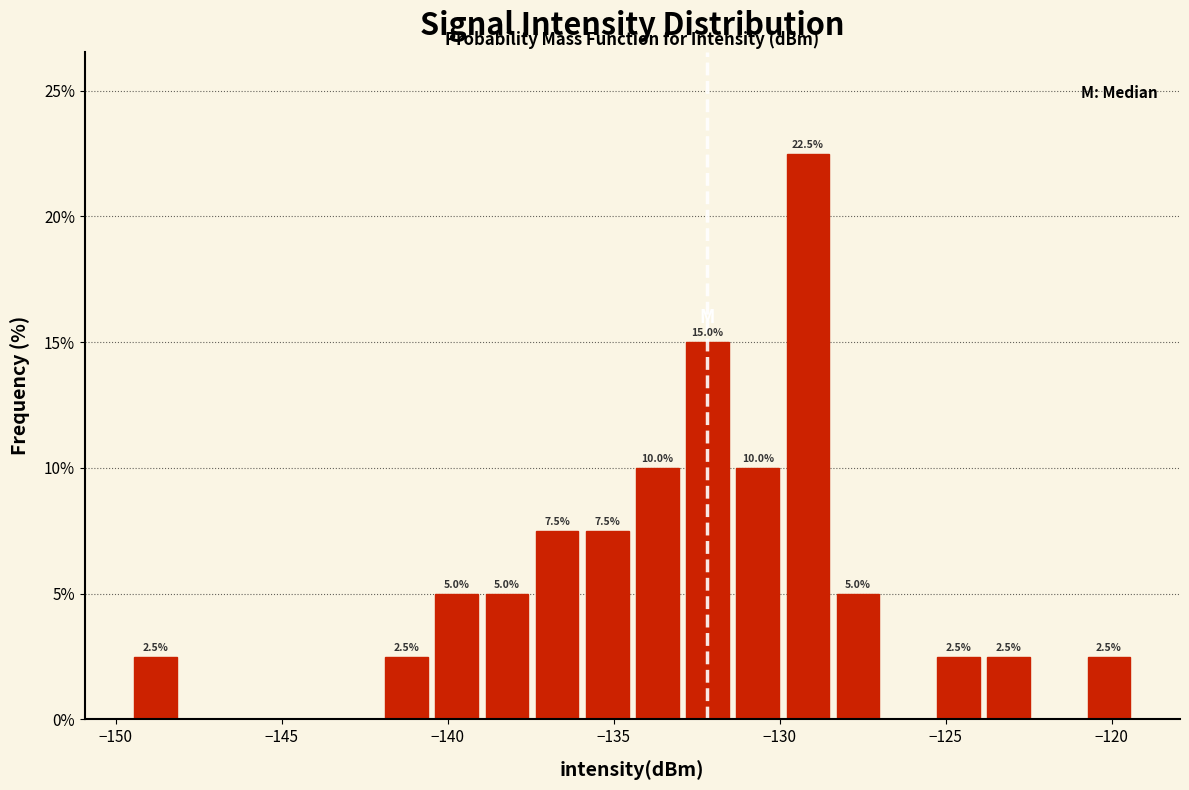

Around what value on the x-axis is the tallest bar? Give the approximate position of its centre, as read against the axis.

-129.0